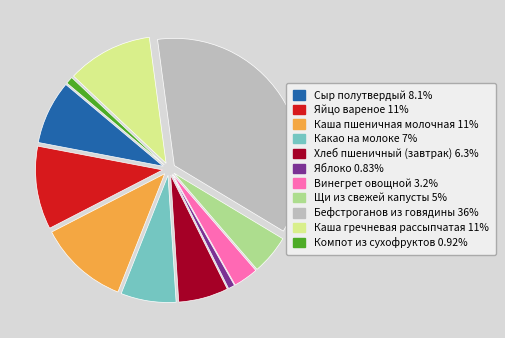

Do Каша пшеничная молочная and Яблоко together represent more than half of the pie?

No